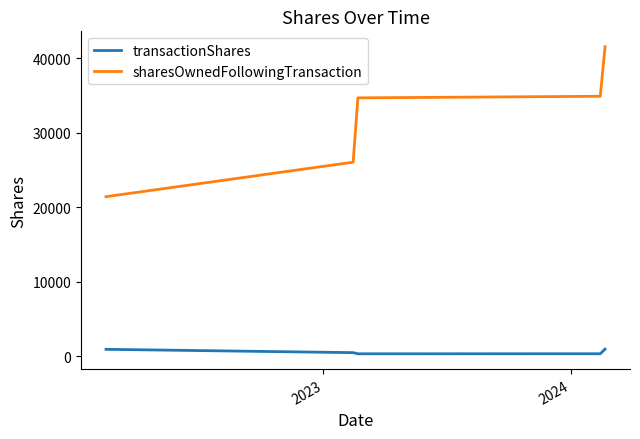

What is the difference between the second highest and minimum values in the sharesOwnedFollowingTransaction series?

13478